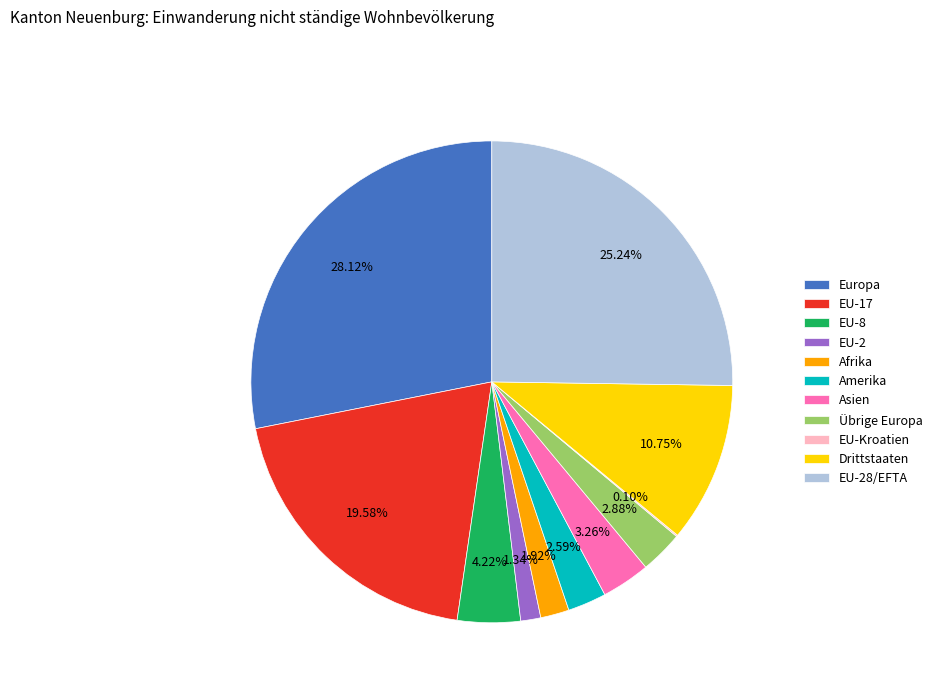

True or false: Asien accounts for 3% of the total.

True